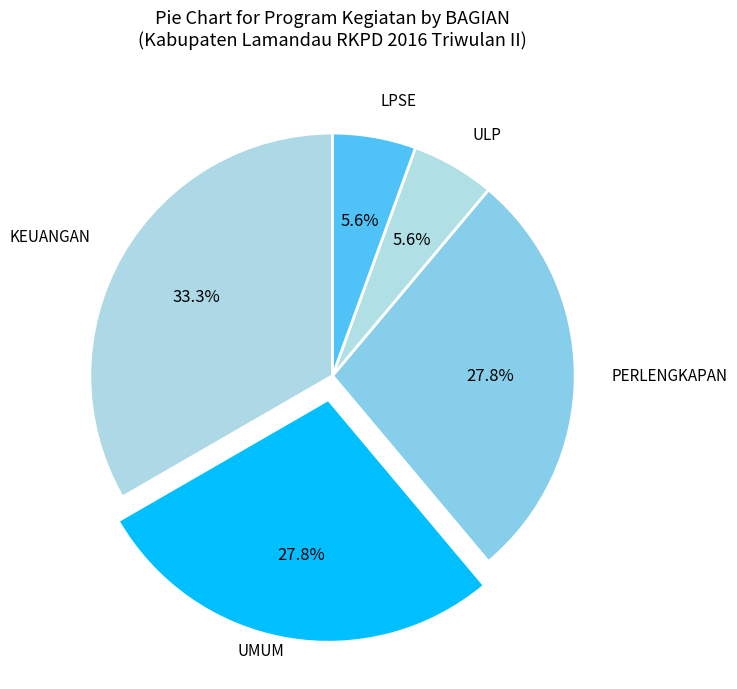

To the nearest percent, what is the difference between the largest and smallest slice percentages?

28%